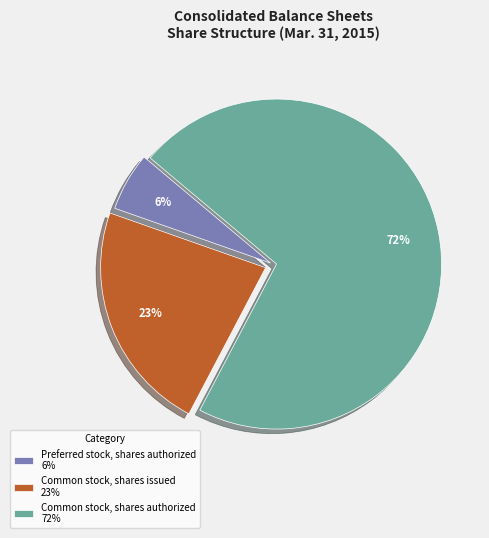

To the nearest percent, what is the average slice percentage?

33%